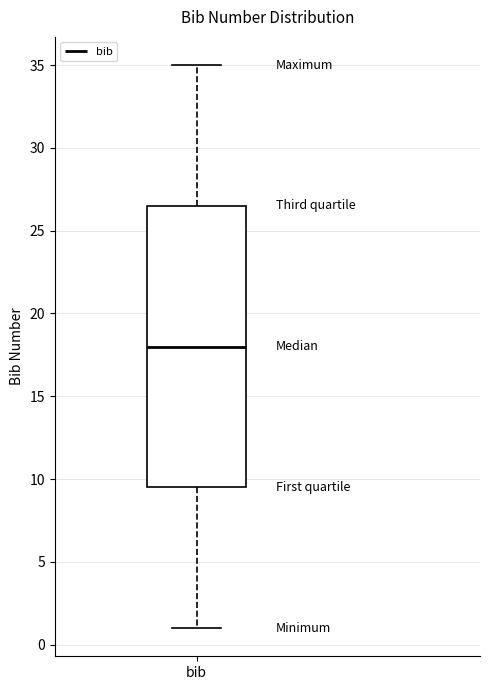

Read this box plot against the y-axis: the position of the median line, the range covered by the box, and the ends of both whiskers. The values are not printed on the chart, so give them approximately, as read against the axis.

median 18.0, box 9.5 to 26.5, whiskers 1.0 to 35.0